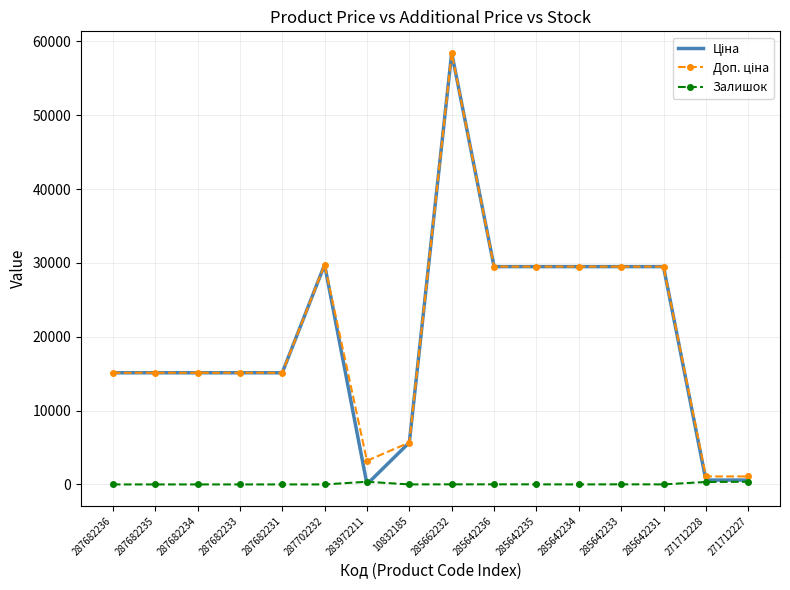

What is the difference between the highest and lowest values at 285642234?

29491.5